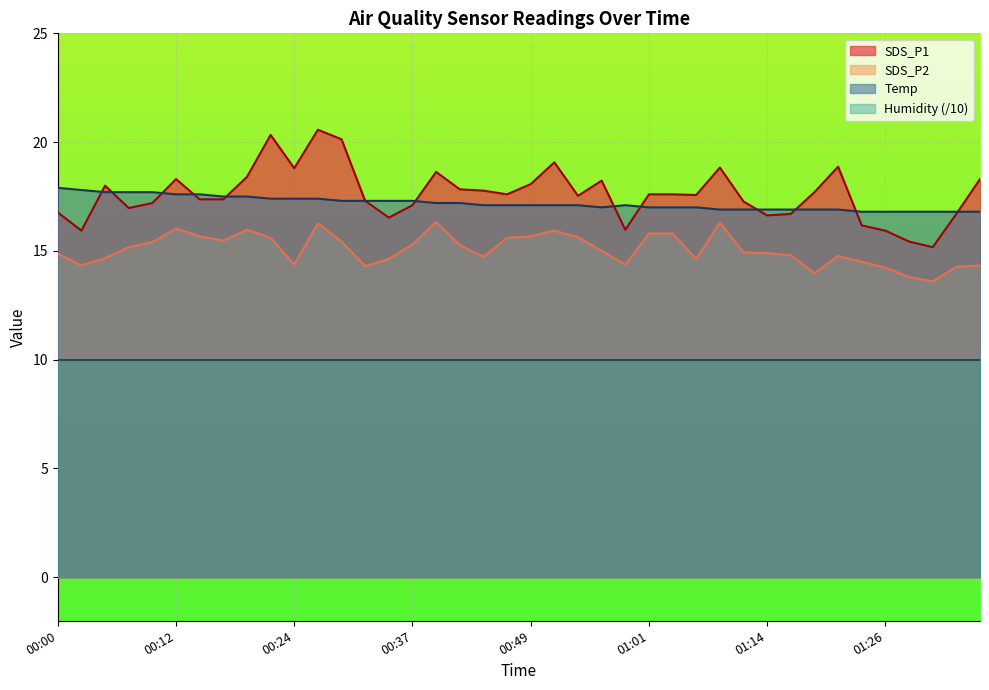

Which series has the largest total across all categories?

SDS_P1